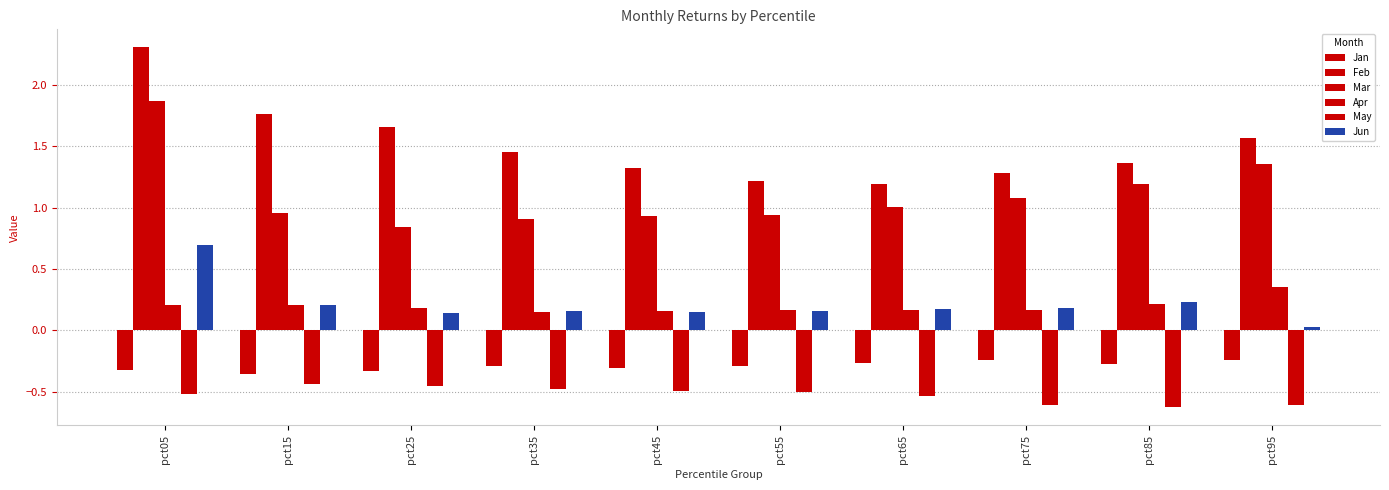

How many groups of bars are there?

10